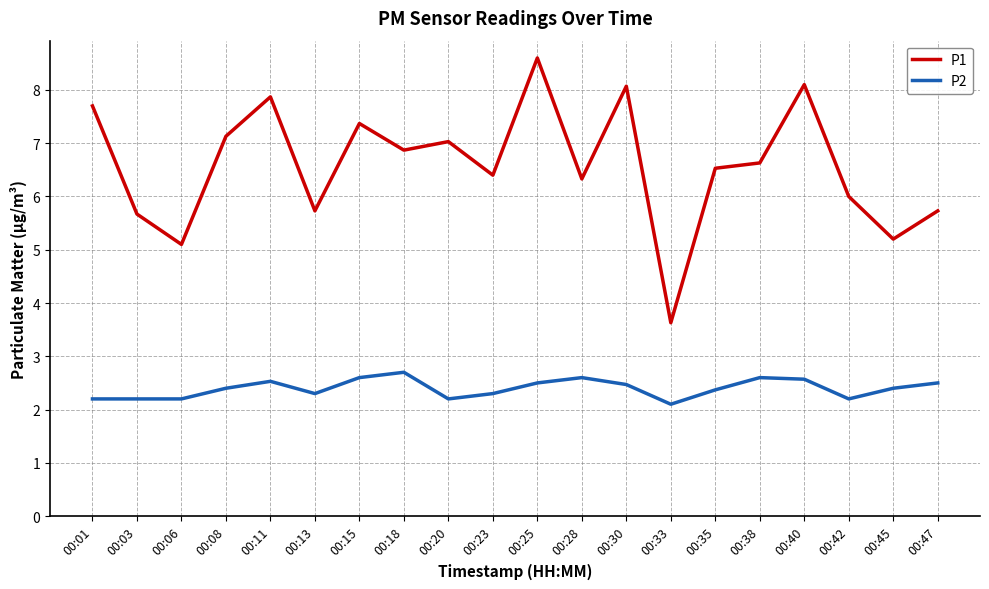

How many series are shown in this chart?

2